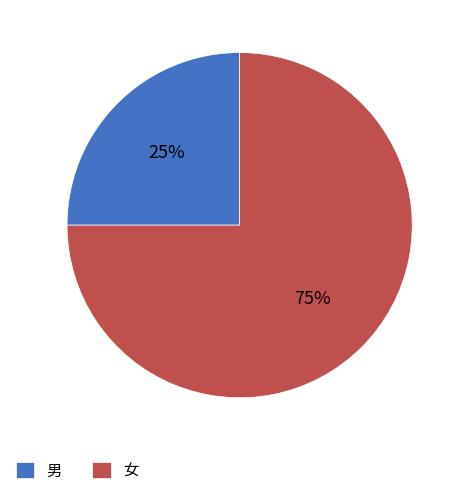

Rank the categories by value from highest to lowest.

女, 男